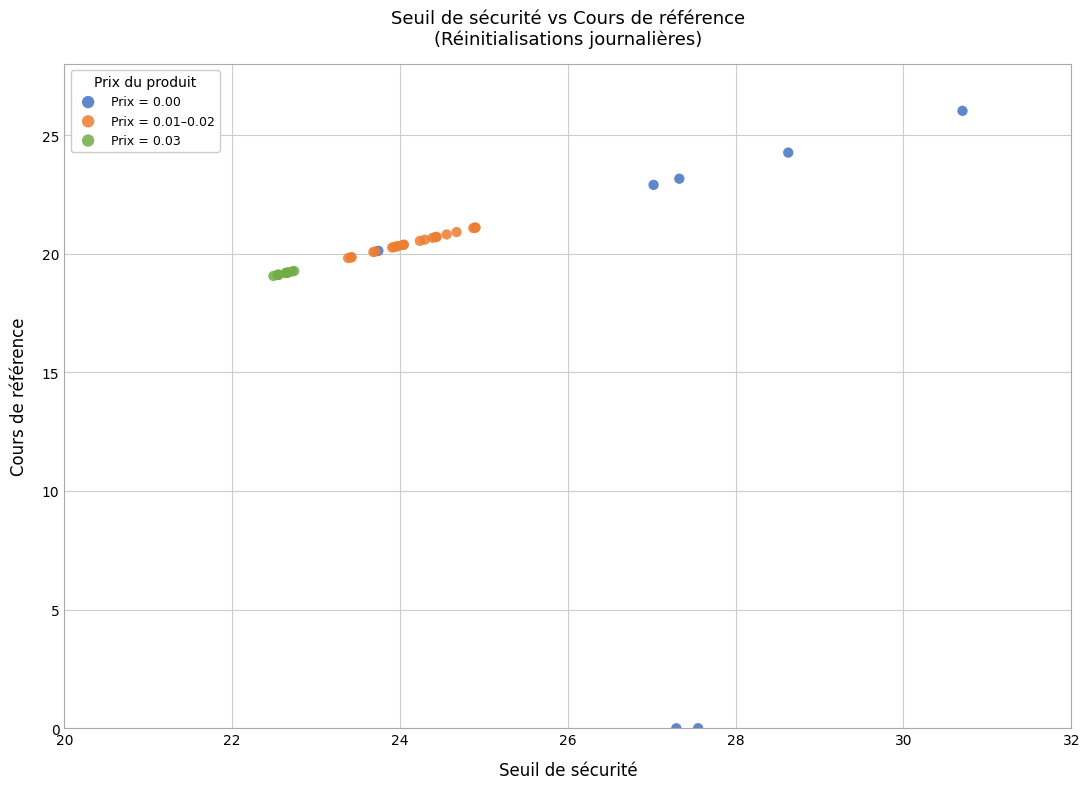

Which series reaches the maximum Y coordinate?

Prix = 0.00